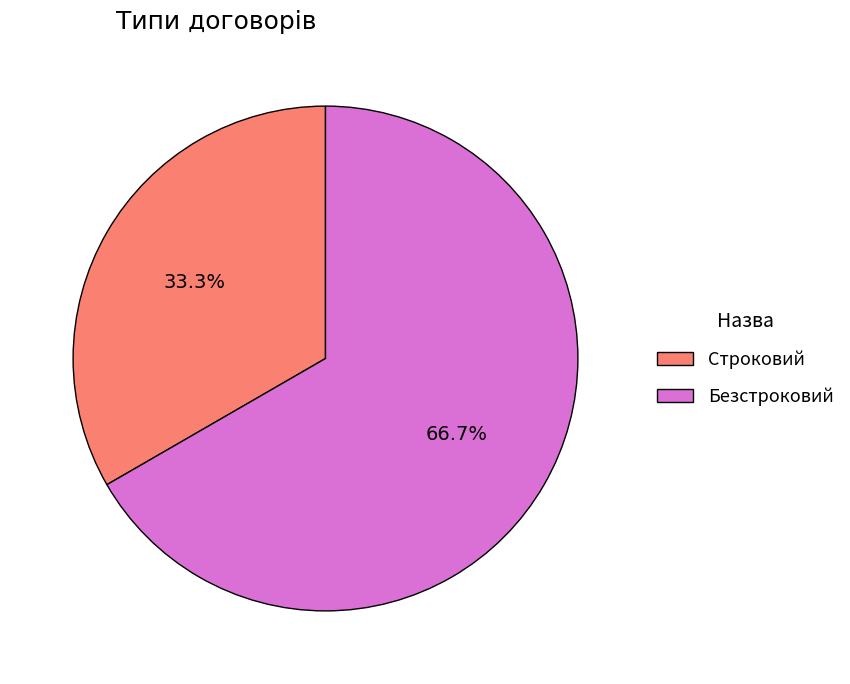

True or false: Безстроковий accounts for 79% of the total.

False